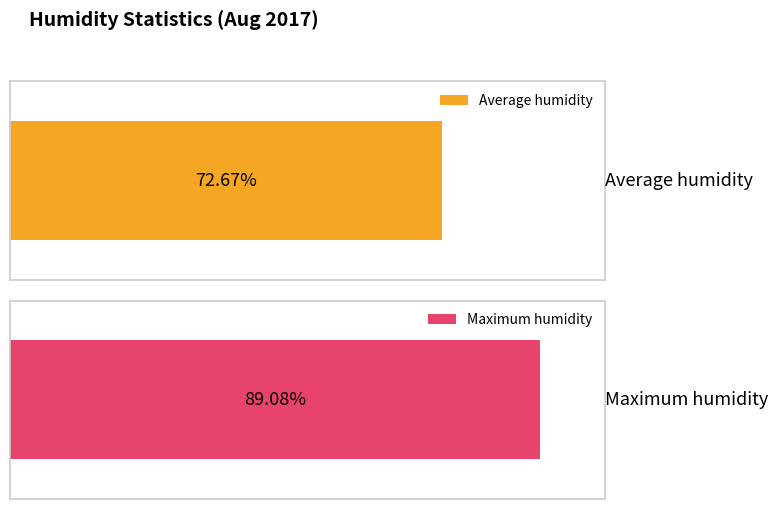

The value of Average humidity at 09:00 is 97. True or false?

False